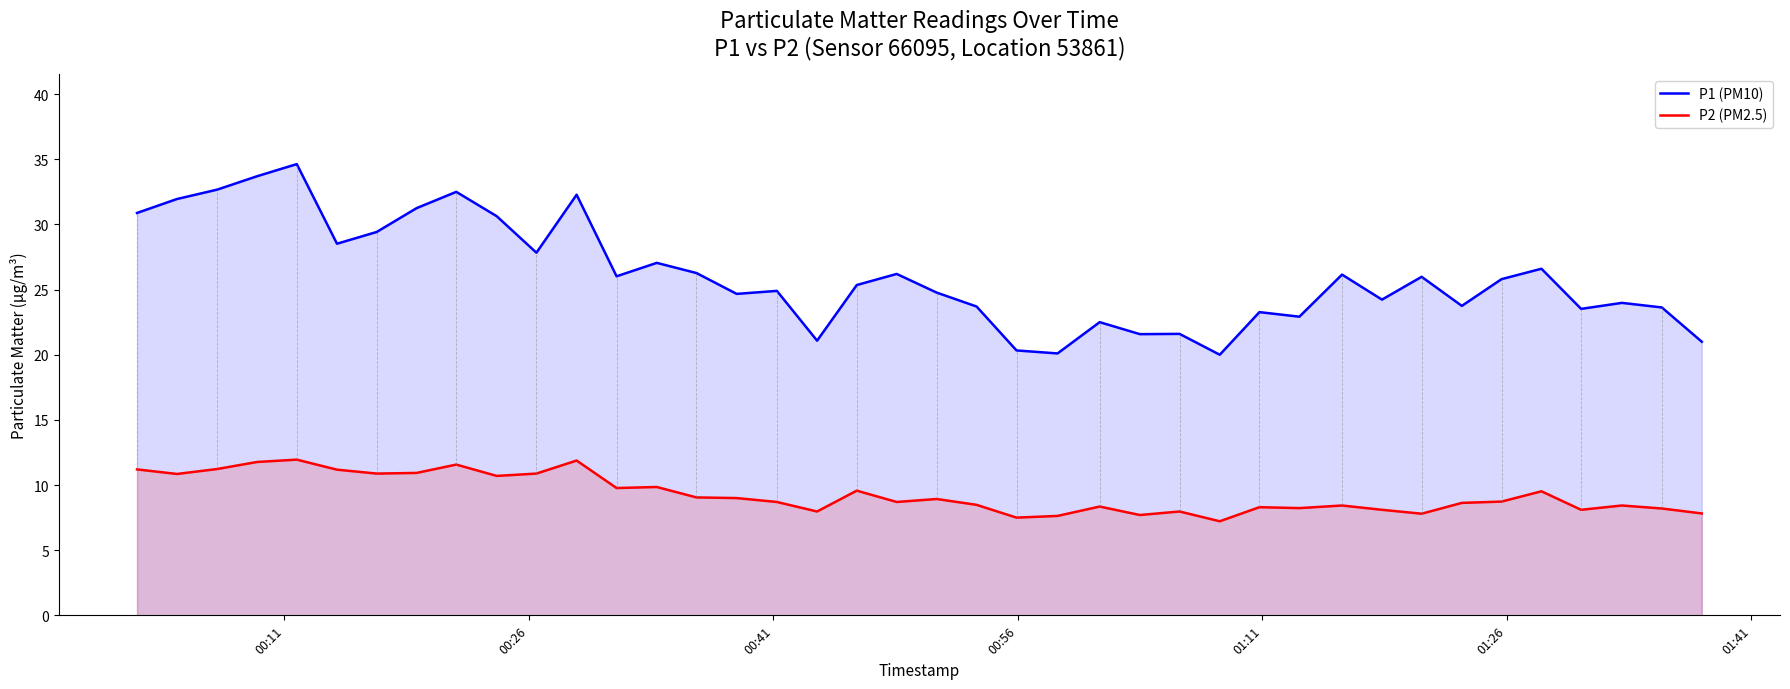

What is the difference between the maximum and minimum values in the P1 (PM10) series?

14.6